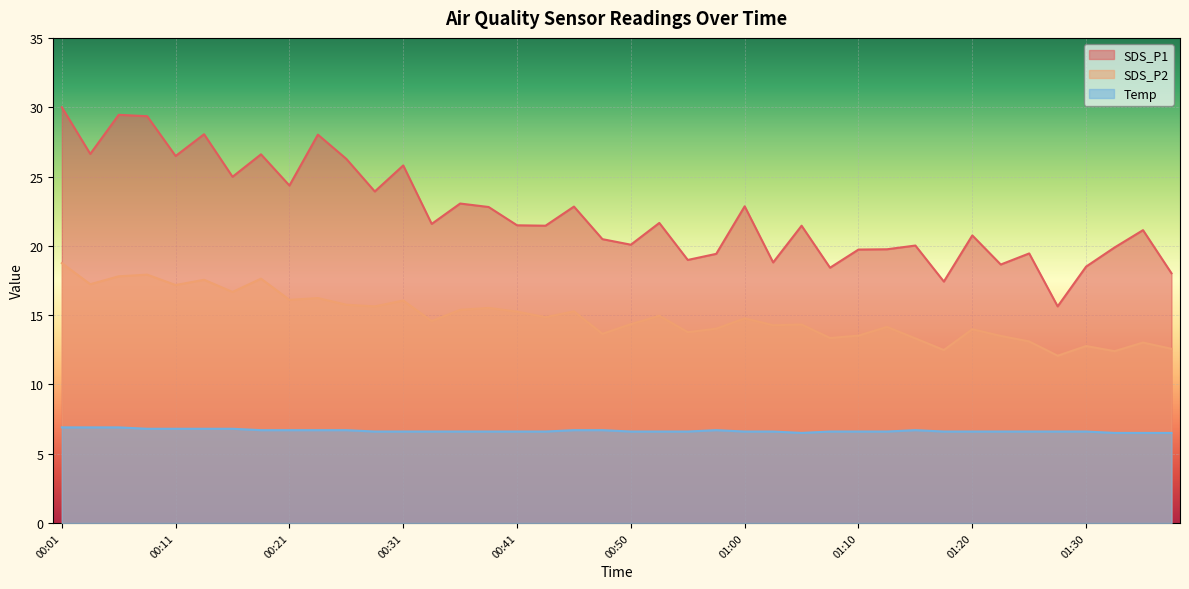

Which series has the widest spread of values?

SDS_P1